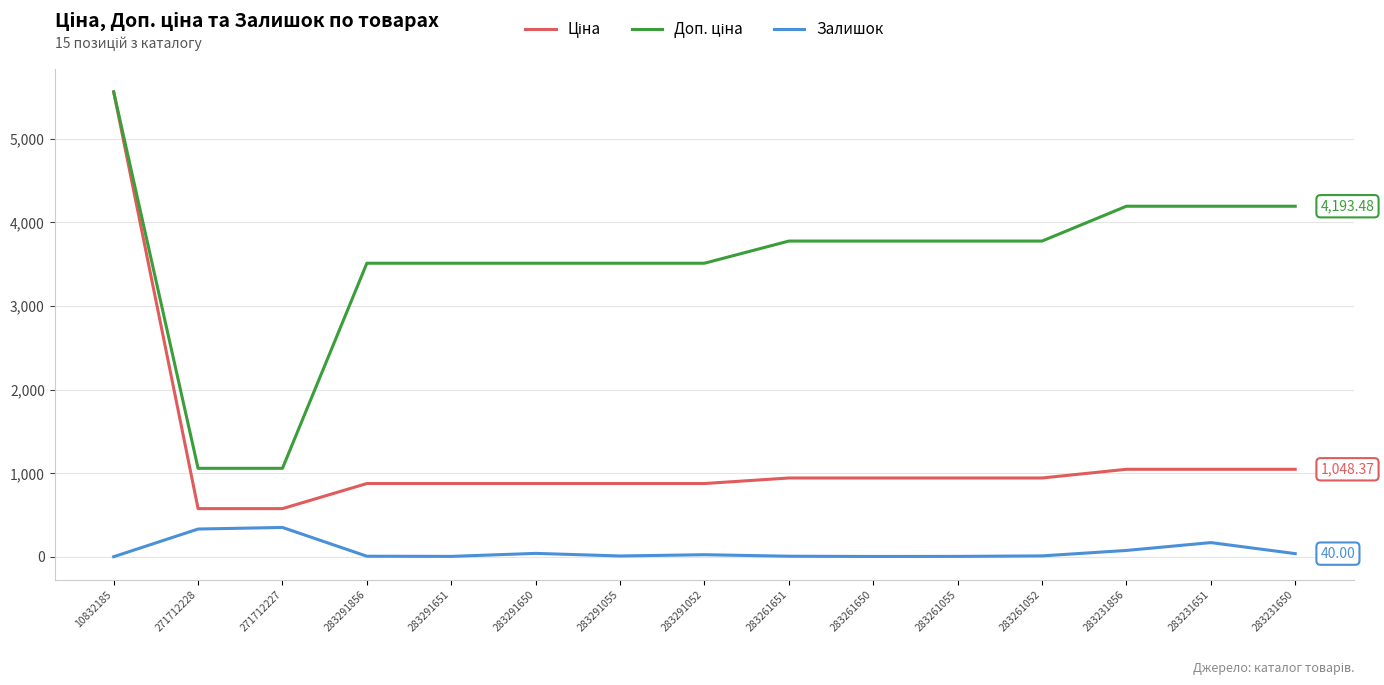

At which category is the sum across all series the highest?

10832185